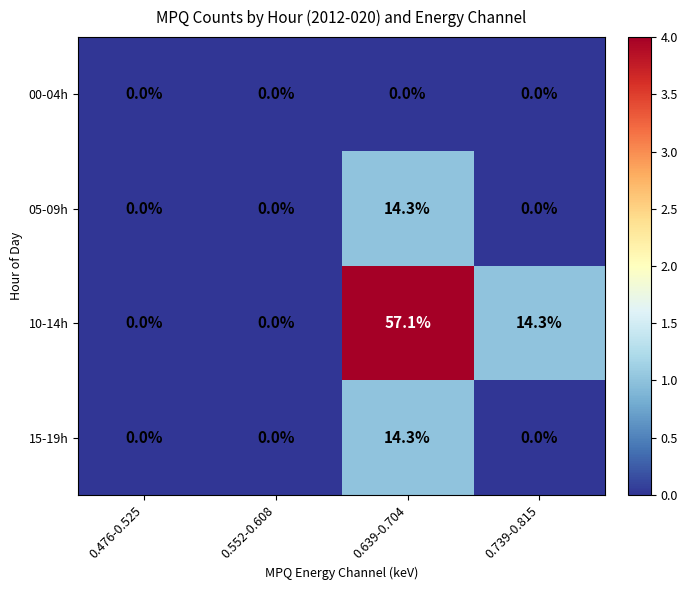

True or false: 05-09h has a value of 0.0 at 0.739-0.815.

True